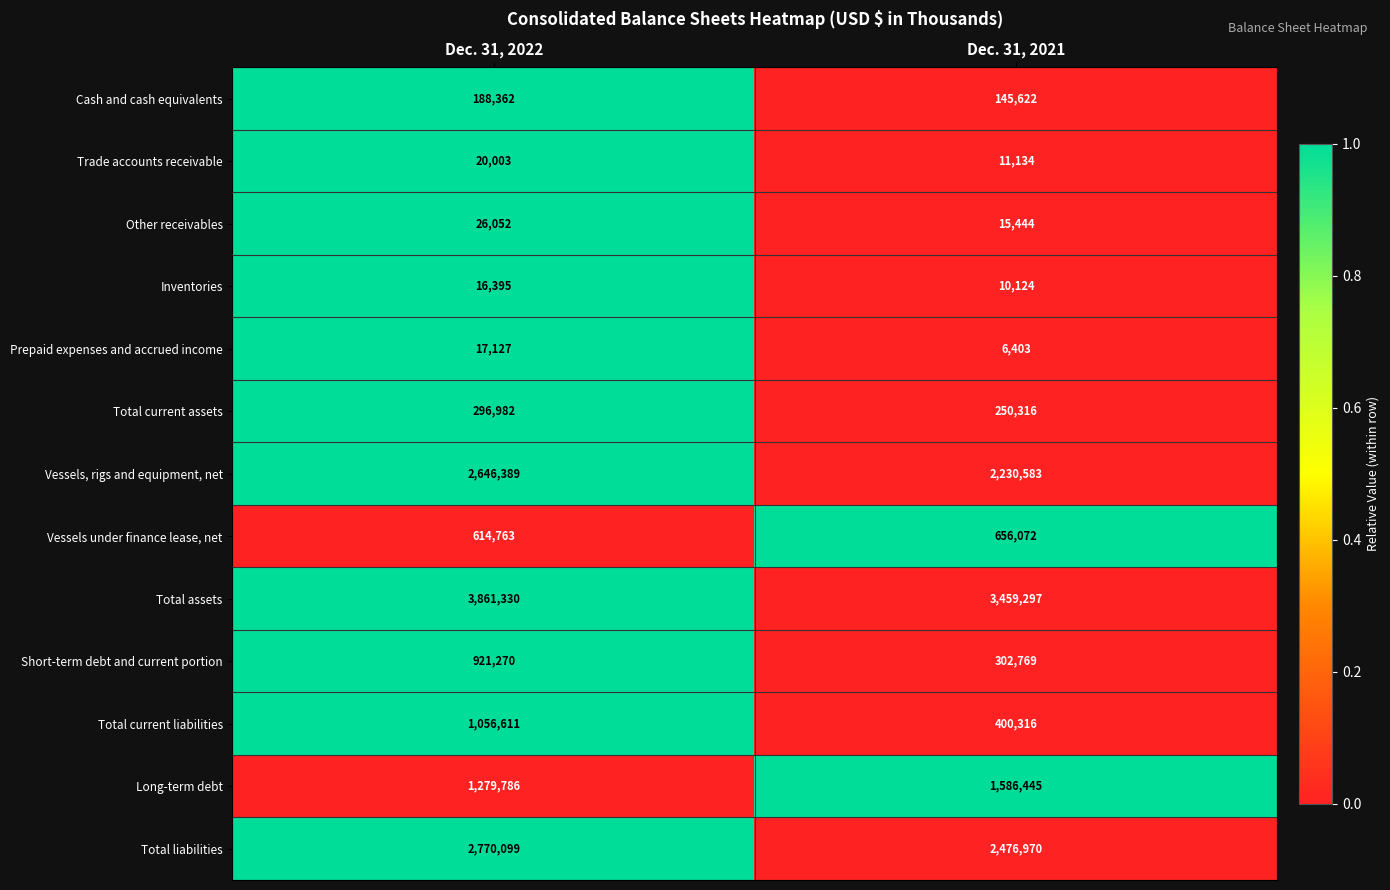

Is it true that Total assets equals 3459297 at Dec. 31, 2021?

True